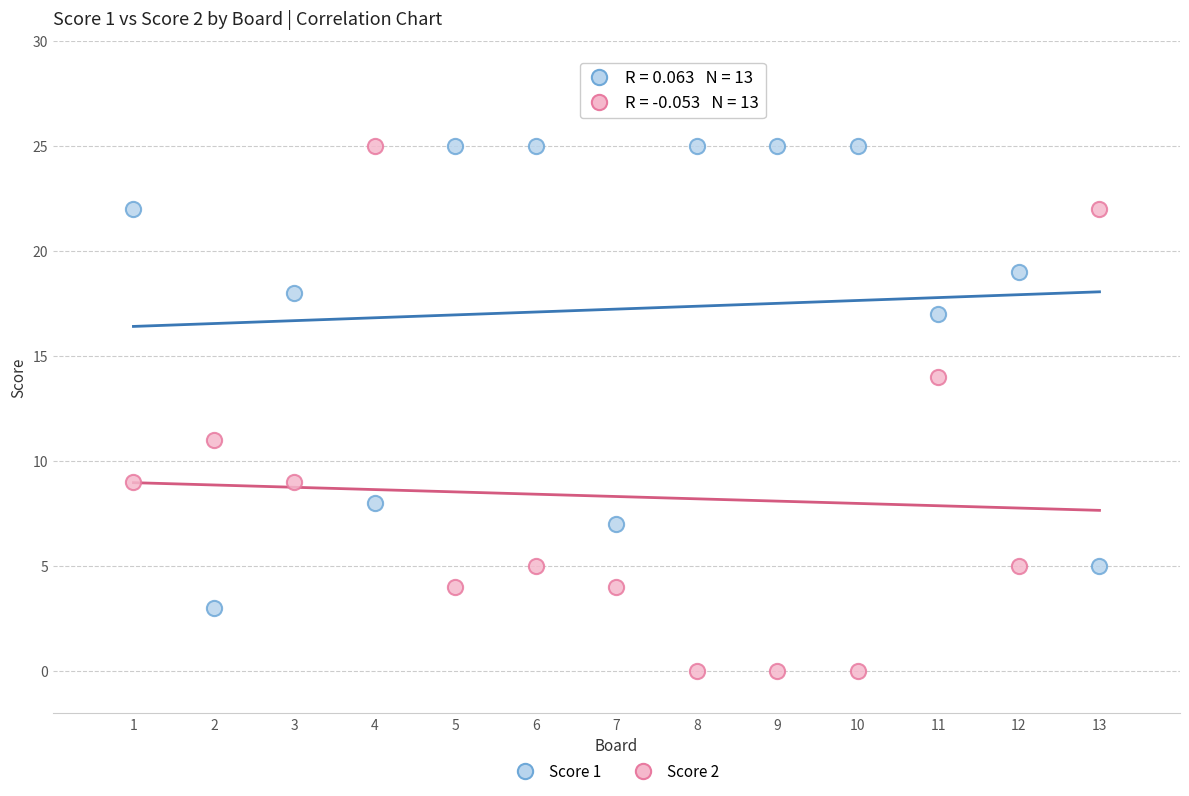

Which series reaches the minimum Y coordinate?

Score 2